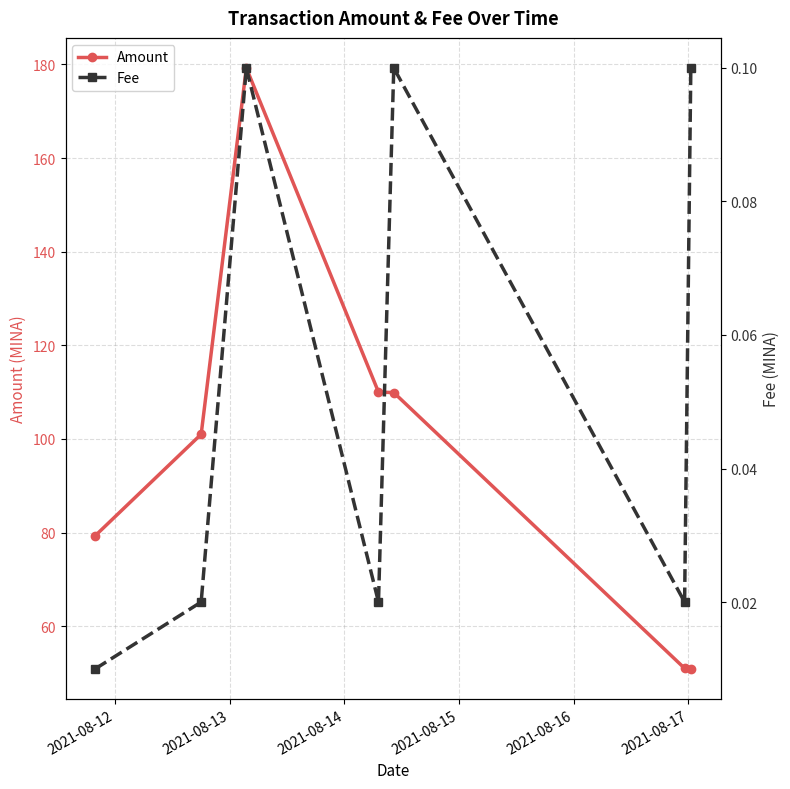

What is the value of the Amount point at the 7th from the left?

50.9